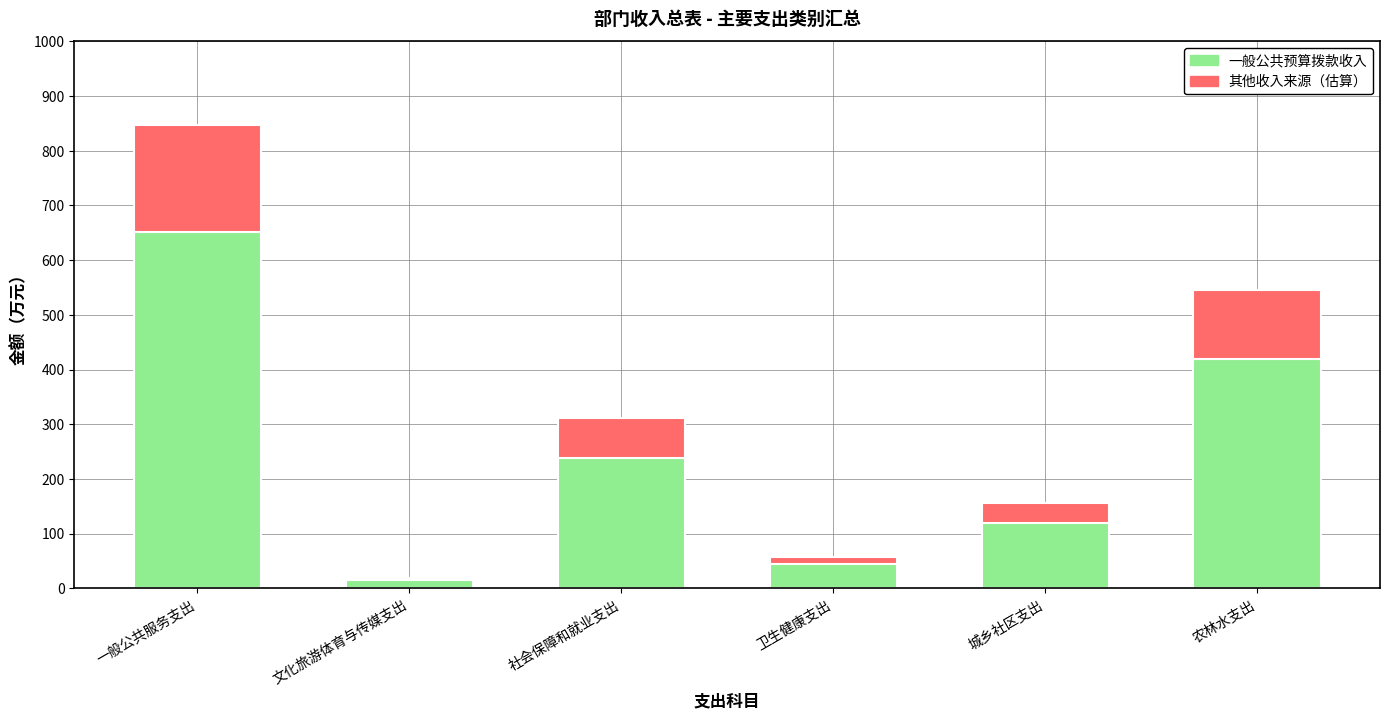

Where is 一般公共预算拨款收入 nearest to the value 333?

农林水支出